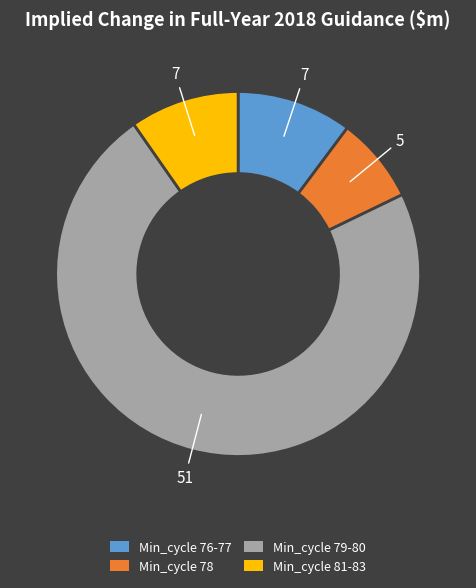

Is there any slice that represents more than half of the pie?

Yes